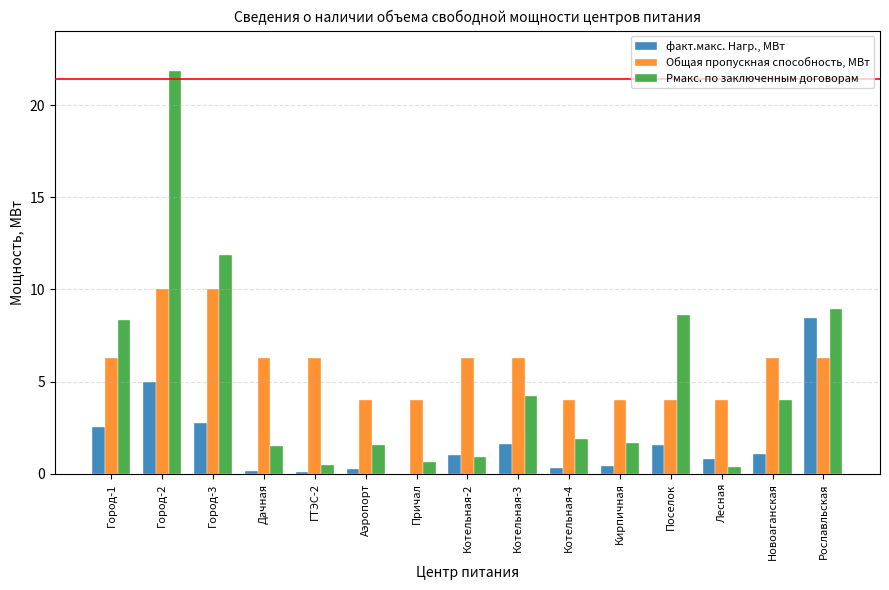

How many values in the Рмакс. по заключенным договорам series exceed 1?

11